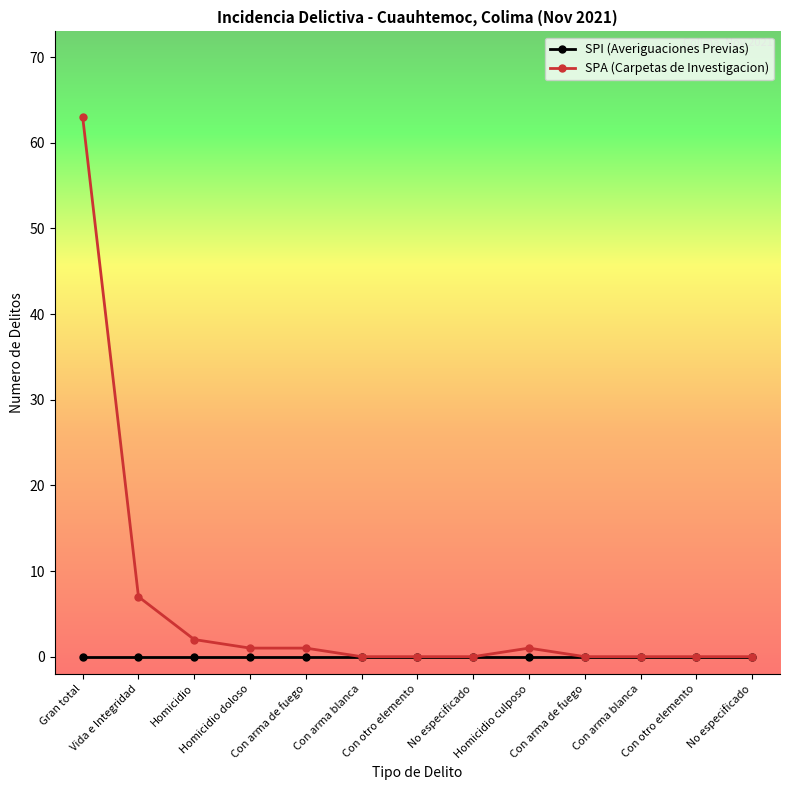

How many lines are shown in the chart?

2